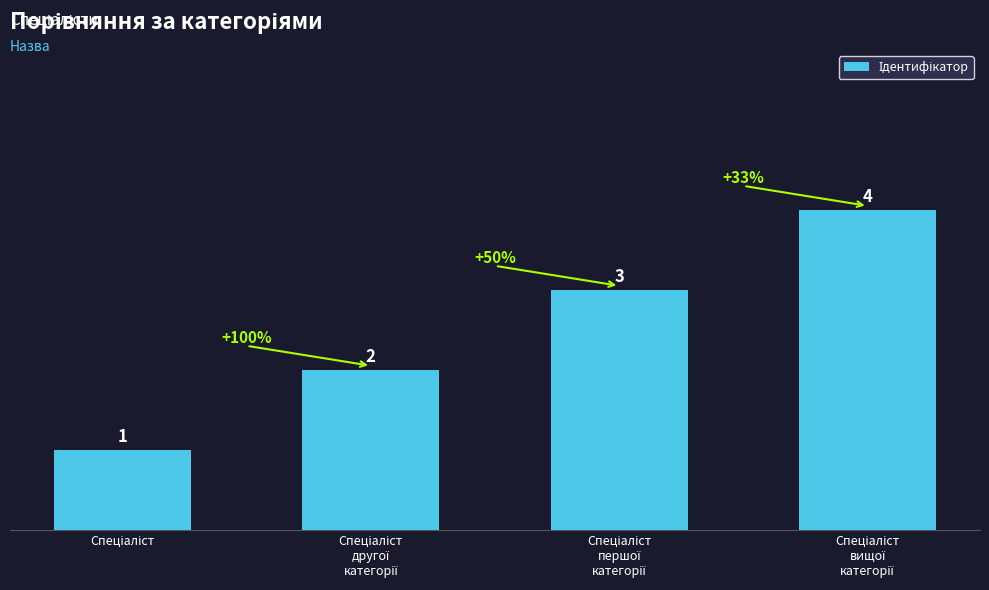

What is the sum of all values?

10